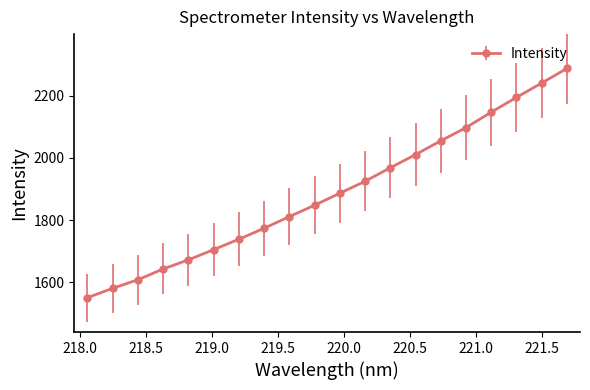

What is the value of the 14th point from the left?

2010.3